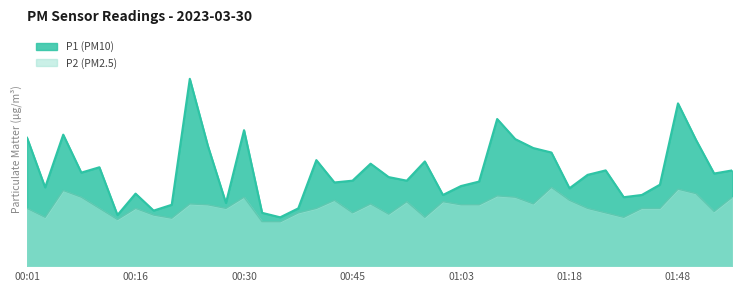

List the labels in order of P1 value, largest first.

00:23, 01:48, 01:08, 00:30, 00:06, 00:01, 01:10, 01:52, 00:25, 01:13, 01:15, 00:40, 00:58, 00:50, 00:11, 01:35, 01:57, 00:08, 01:54, 01:26, 00:53, 00:45, 00:55, 01:05, 00:43, 01:46, 01:03, 00:03, 01:18, 00:16, 01:00, 01:43, 01:41, 00:28, 00:21, 00:38, 00:18, 00:33, 00:13, 00:35